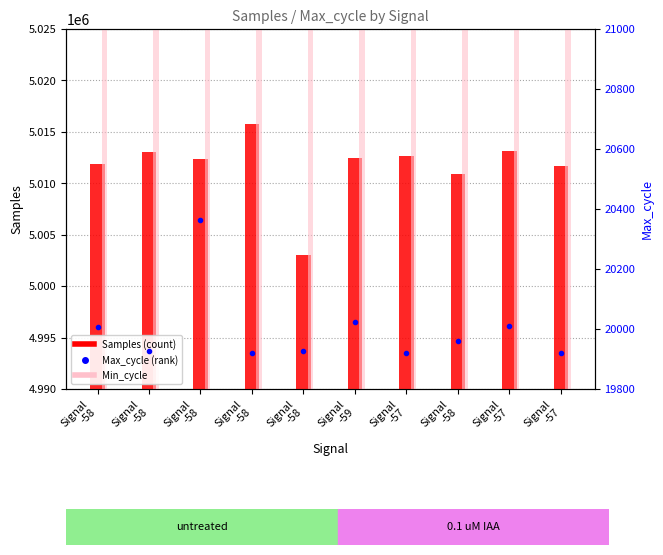

Reading left to right, what are all the values shown in this chart?

Samples: Signal
-58=5011899	Signal
-58=5013053	Signal
-58=5012354	Signal
-58=5015716	Signal
-58=5003025	Signal
-59=5012468	Signal
-57=5012621	Signal
-58=5010936	Signal
-57=5013165	Signal
-57=5011718
Min_cycle: Signal
-58=5012000	Signal
-58=5012000	Signal
-58=5012000	Signal
-58=5012000	Signal
-58=5012000	Signal
-59=5012000	Signal
-57=5012000	Signal
-58=5012000	Signal
-57=5012000	Signal
-57=5012000
Max_cycle: Signal
-58=20007	Signal
-58=19927	Signal
-58=20363	Signal
-58=19920	Signal
-58=19925	Signal
-59=20023	Signal
-57=19921	Signal
-58=19960	Signal
-57=20011	Signal
-57=19921